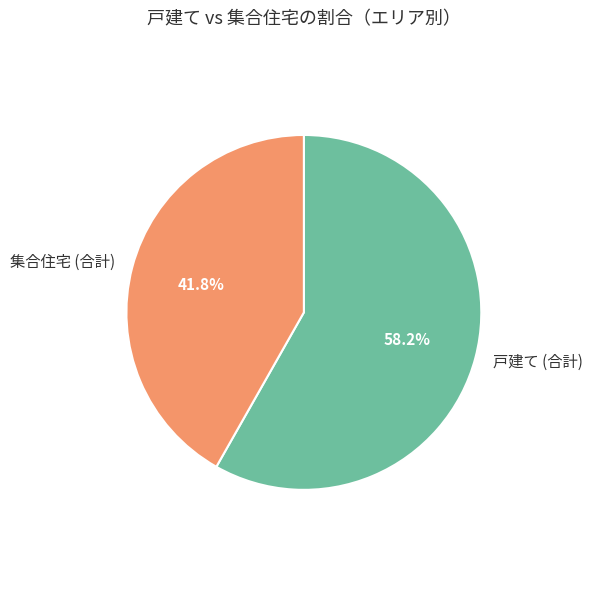

To the nearest percent, what is the average slice percentage?

50%